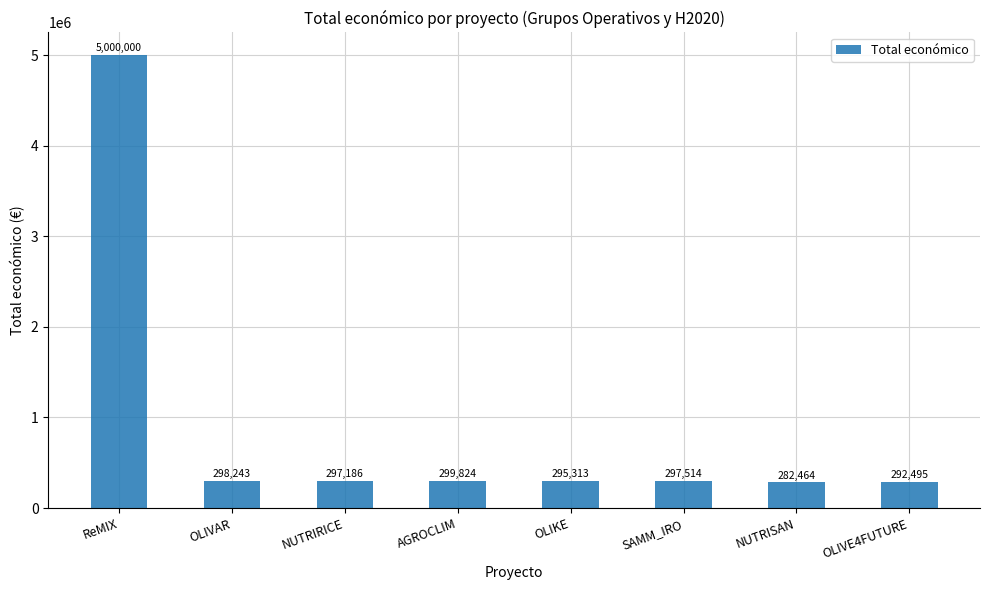

What is the difference between the second highest and minimum values?

17360